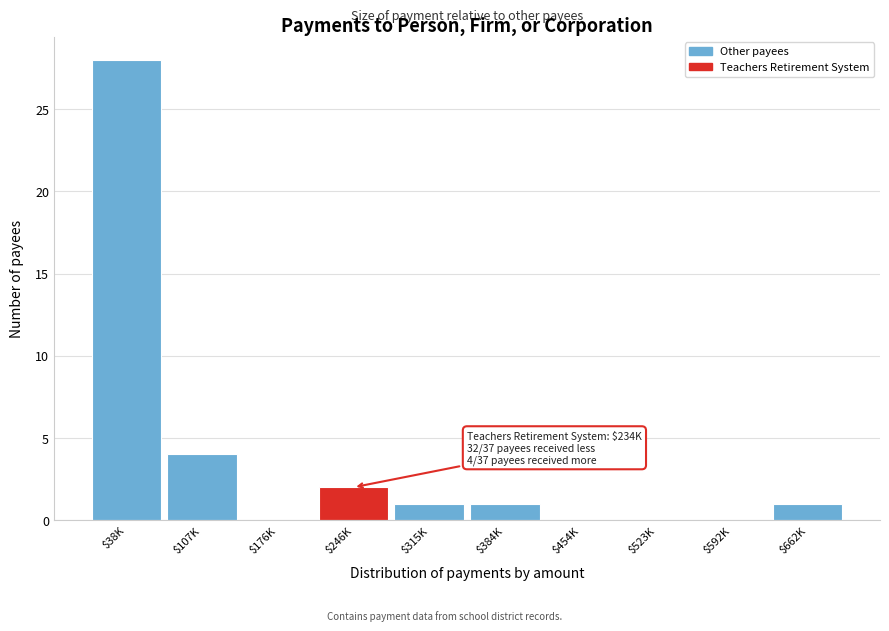

Which label corresponds to the largest value in the chart?

$38K